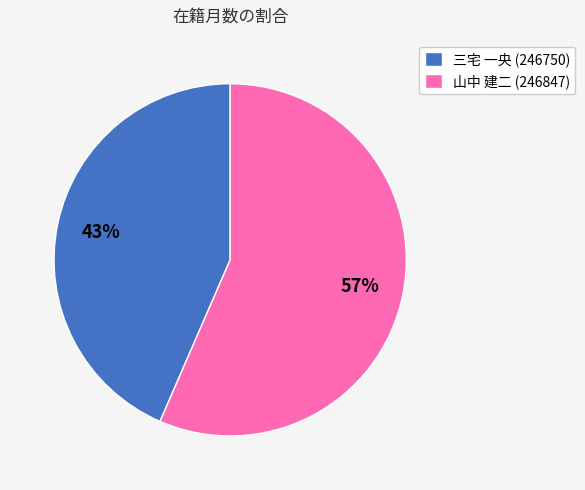

What is the smallest slice in the pie chart?

三宅 一央 (246750)